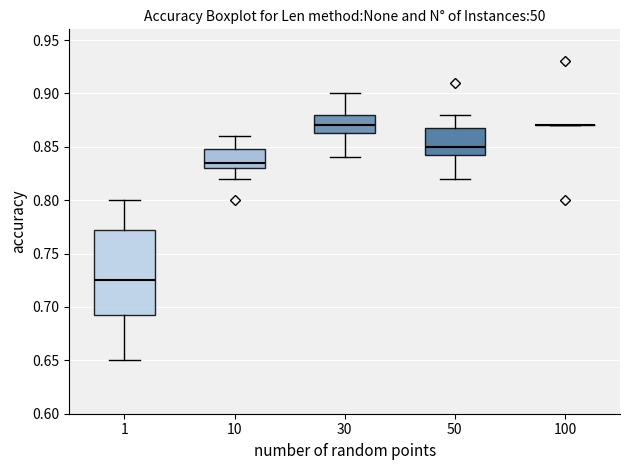

Reading left to right, transcribe this box plot: for each box, give where its median line is, the range the box spans, and where its two whiskers end, as read against the y-axis. The values are not printed on the chart, so give them approximately, as read against the axis.

1: median 0.725, box 0.695 to 0.775, whiskers 0.650 to 0.800
10: median 0.835, box 0.830 to 0.850, whiskers 0.820 to 0.860
30: median 0.870, box 0.865 to 0.880, whiskers 0.840 to 0.900
50: median 0.850, box 0.845 to 0.870, whiskers 0.820 to 0.880
100: box collapsed to a line at 0.870, whiskers 0.870 to 0.870